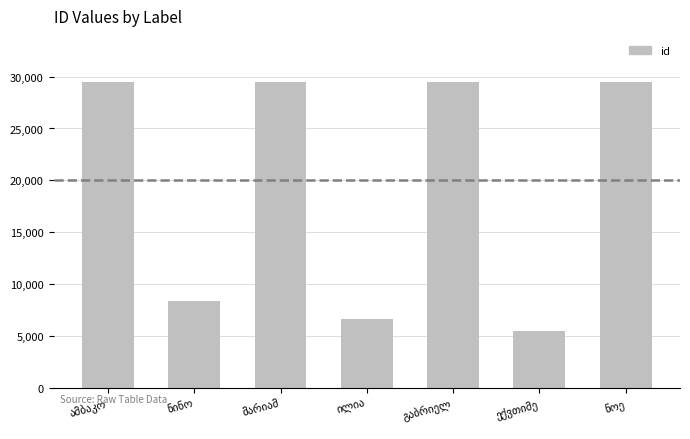

What is the value of the 7th bar from the left?

29499